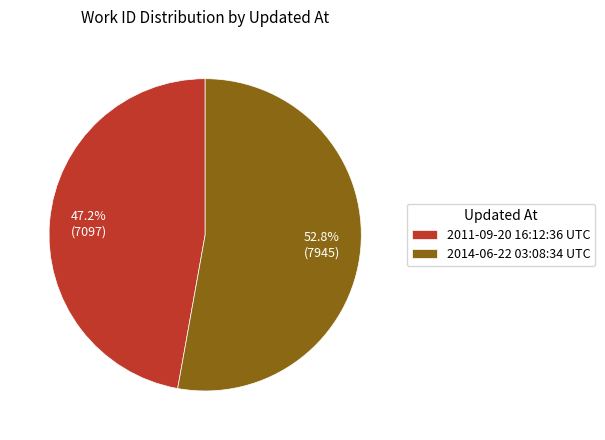

Does any single category account for the majority?

Yes